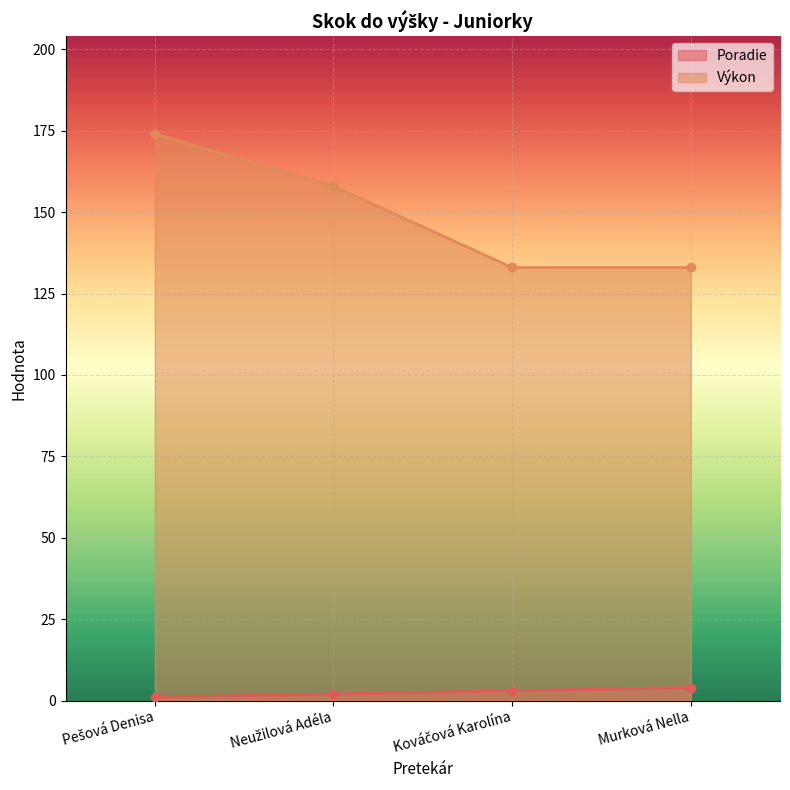

What is the total value across all series at Neužilová Adéla?

160